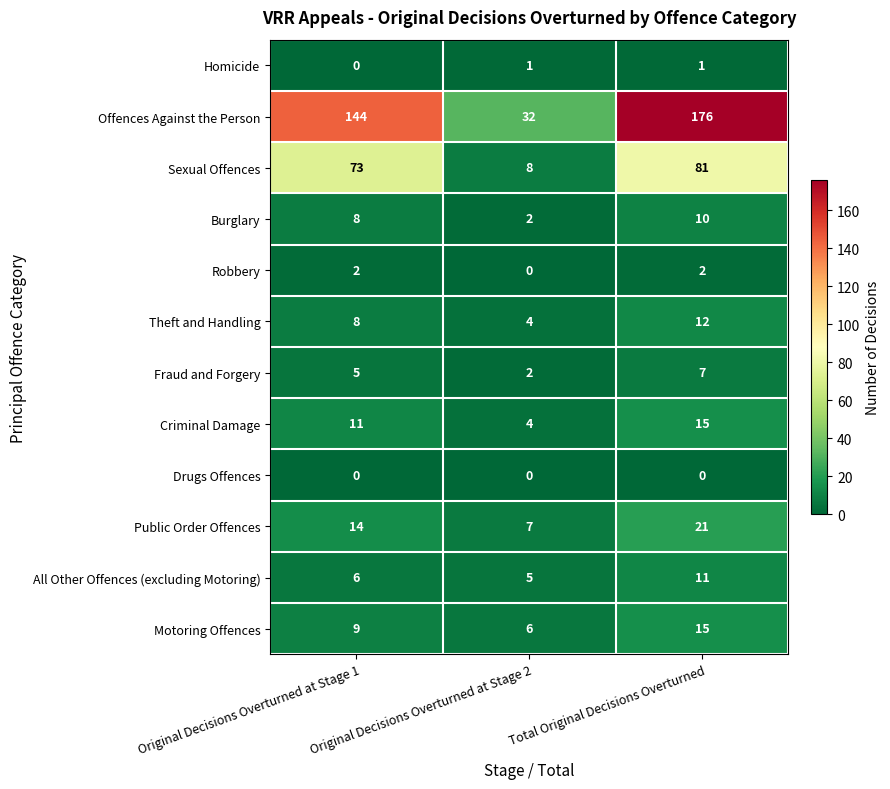

Count the Sexual Offences values in the range 8 to 81.

3